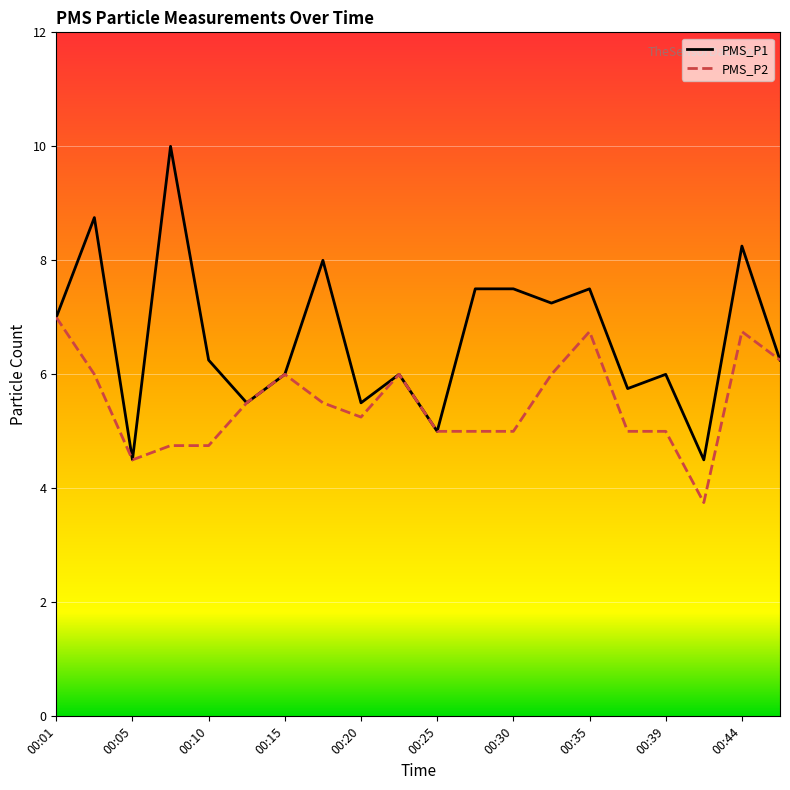

List the series in order of their overall mean, lowest first.

PMS_P2, PMS_P1